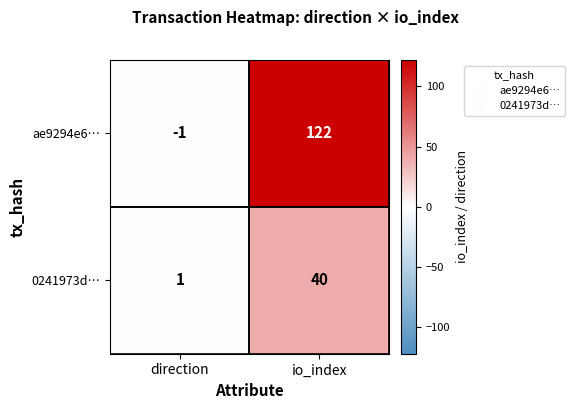

Is it true that 0241973d… equals 0 at direction?

False